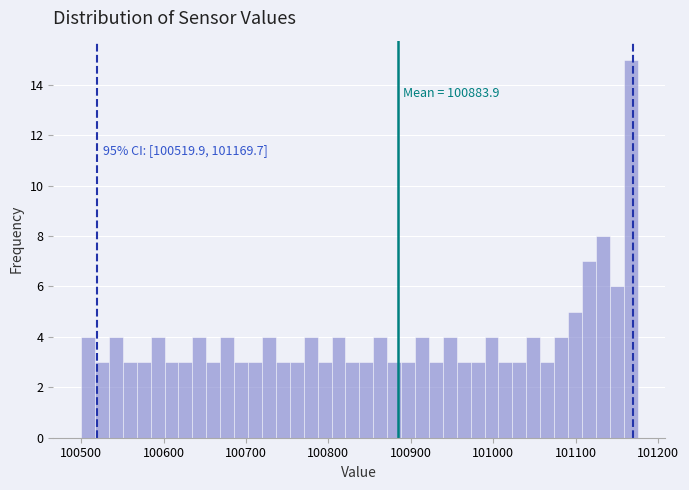

Around what value on the x-axis is the tallest bar? Give the approximate position of its centre, as read against the axis.

101170